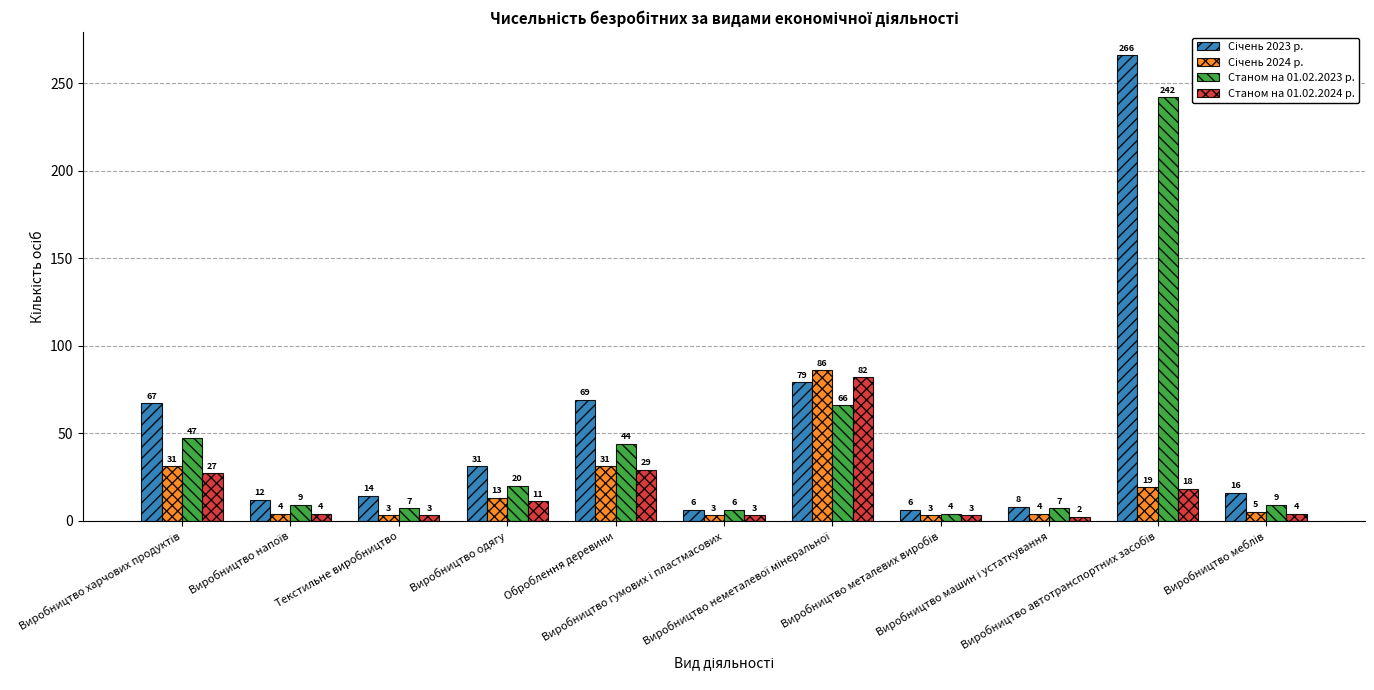

What is the difference between the maximum and minimum values in the Станом на 01.02.2023 р. series?

238